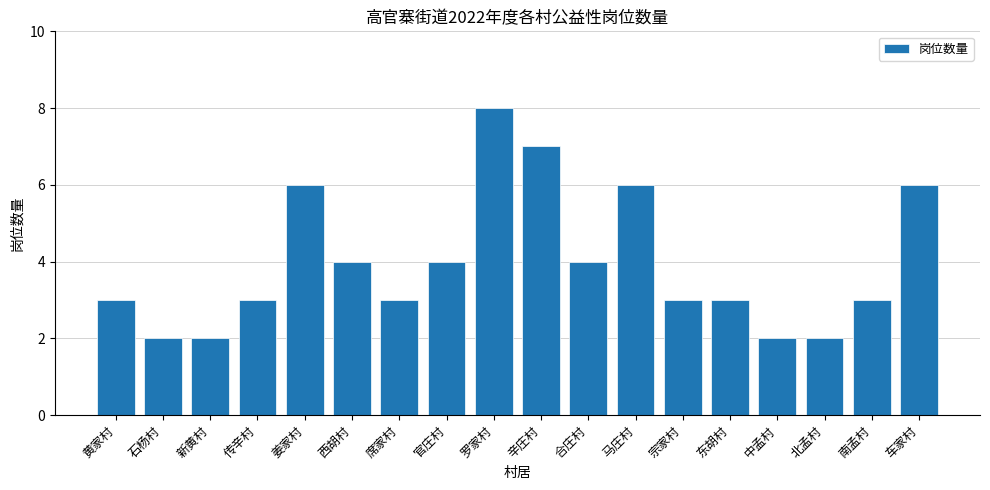

Is it true that the value at 东胡村 is 3?

True